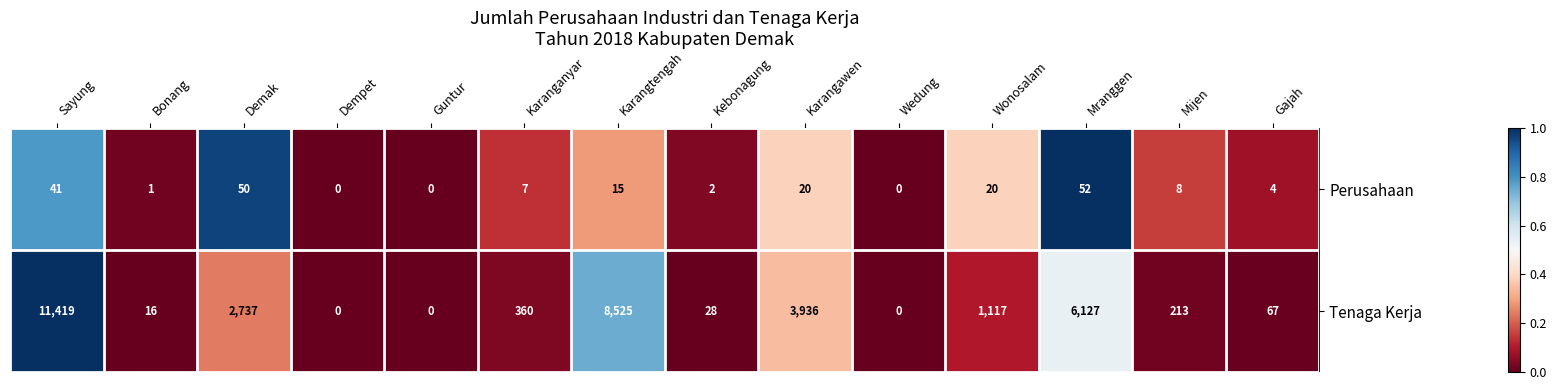

How many categories are shown in the chart?

14